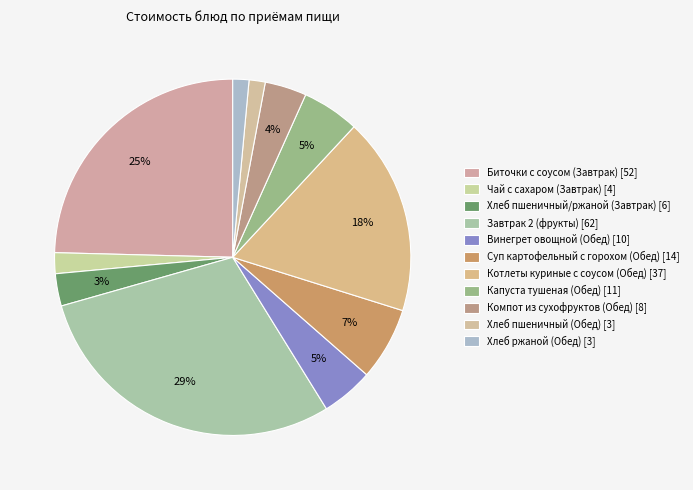

How many slices are in this pie chart?

11